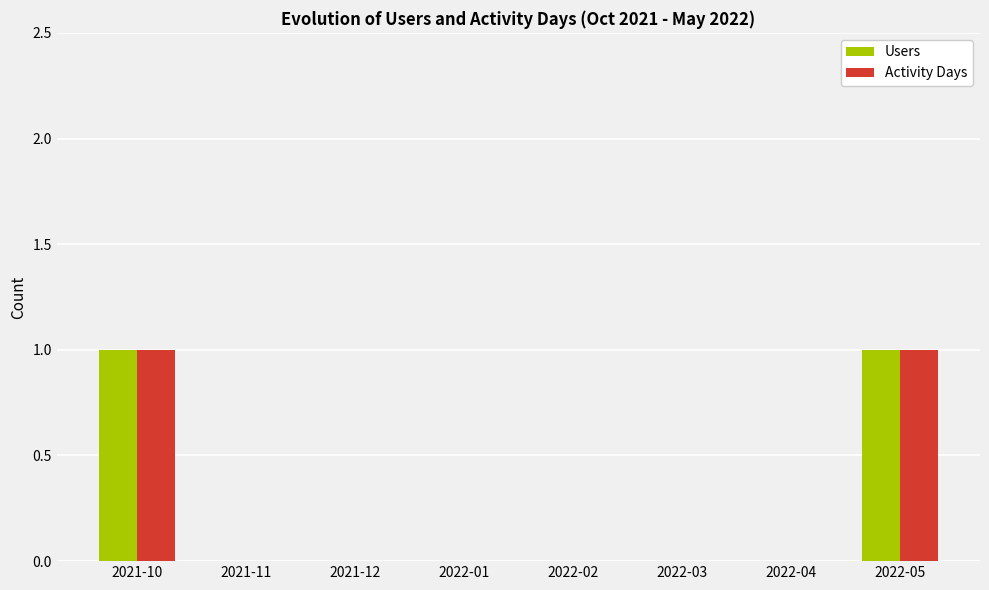

What is the greatest value displayed?

1